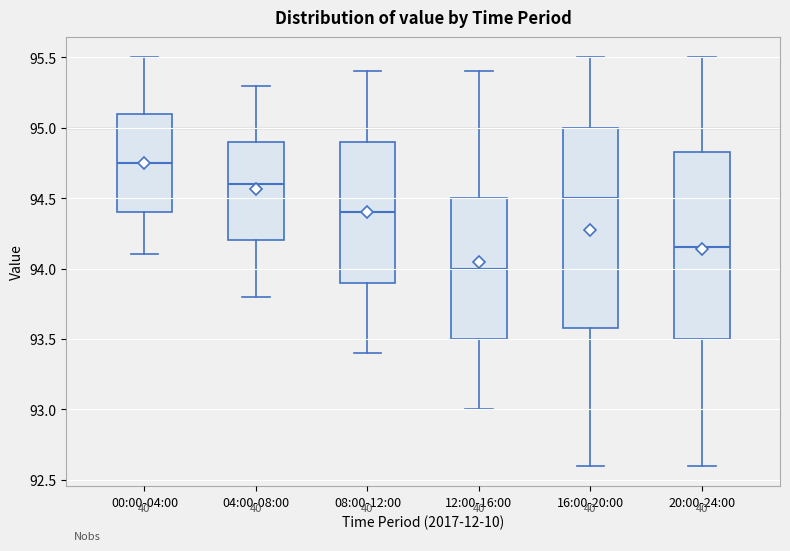

Comparing the boxes themselves (not the whiskers), which one is the tallest?

16:00-20:00